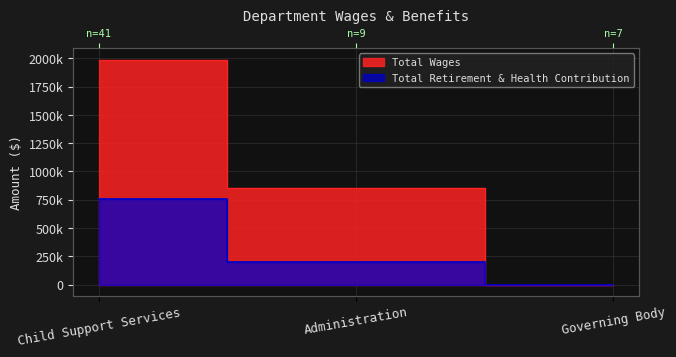

Which category has the highest value in the Total Wages series?

Child Support Services